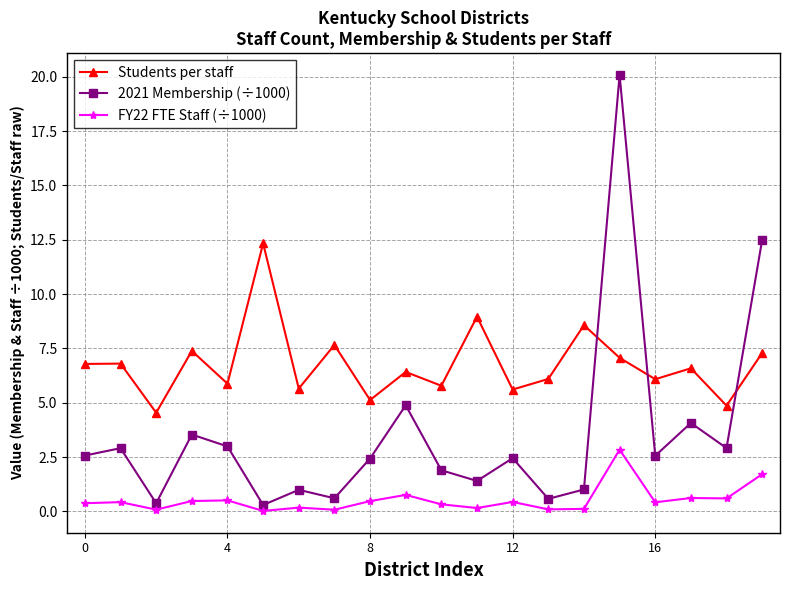

Which series has the largest total across all categories?

Students per staff